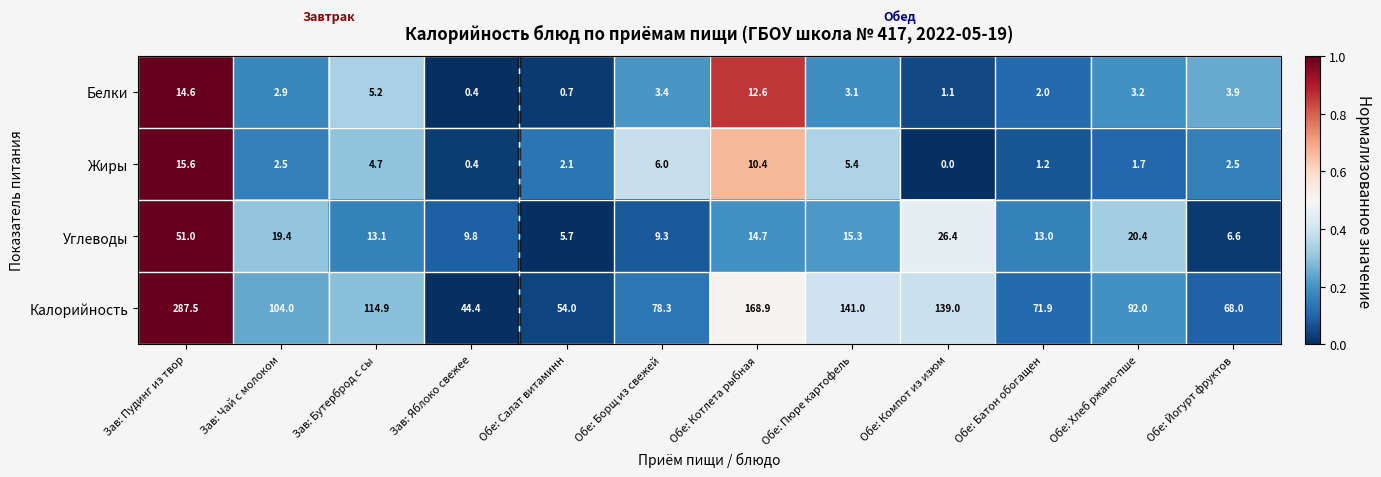

What is the total value across all series at Обе: Хлеб ржано-пше?

117.3